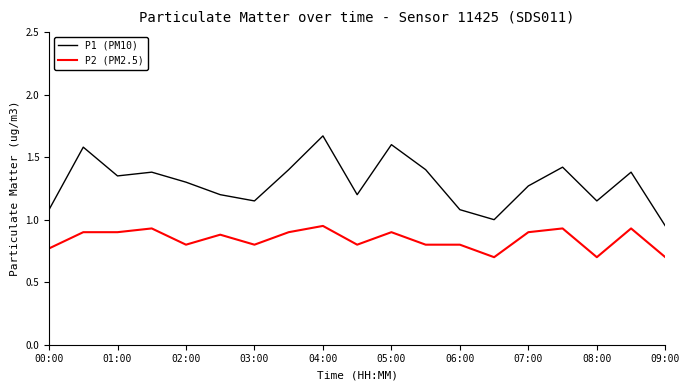

Which series has the largest total across all categories?

P1 (PM10)